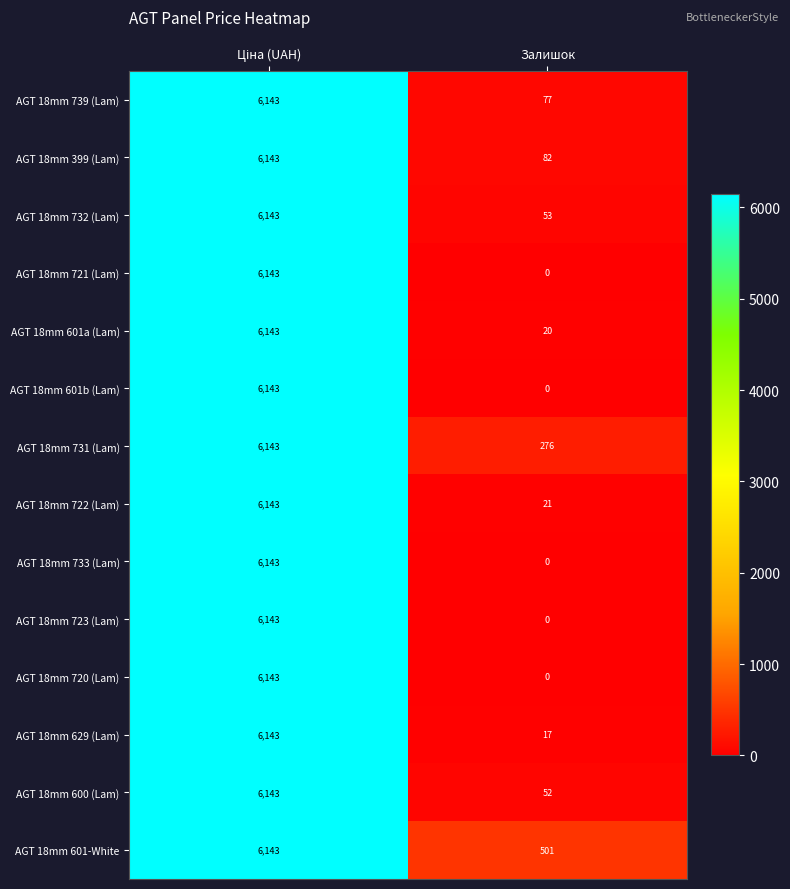

Reading left to right, extract all data points from this chart.

AGT 18mm 739 (Lam): 6143	77
AGT 18mm 399 (Lam): 6143	82
AGT 18mm 732 (Lam): 6143	53
AGT 18mm 721 (Lam): 6143	0
AGT 18mm 601a (Lam): 6143	20
AGT 18mm 601b (Lam): 6143	0
AGT 18mm 731 (Lam): 6143	276
AGT 18mm 722 (Lam): 6143	21
AGT 18mm 733 (Lam): 6143	0
AGT 18mm 723 (Lam): 6143	0
AGT 18mm 720 (Lam): 6143	0
AGT 18mm 629 (Lam): 6143	17
AGT 18mm 600 (Lam): 6143	52
AGT 18mm 601-White: 6143	501